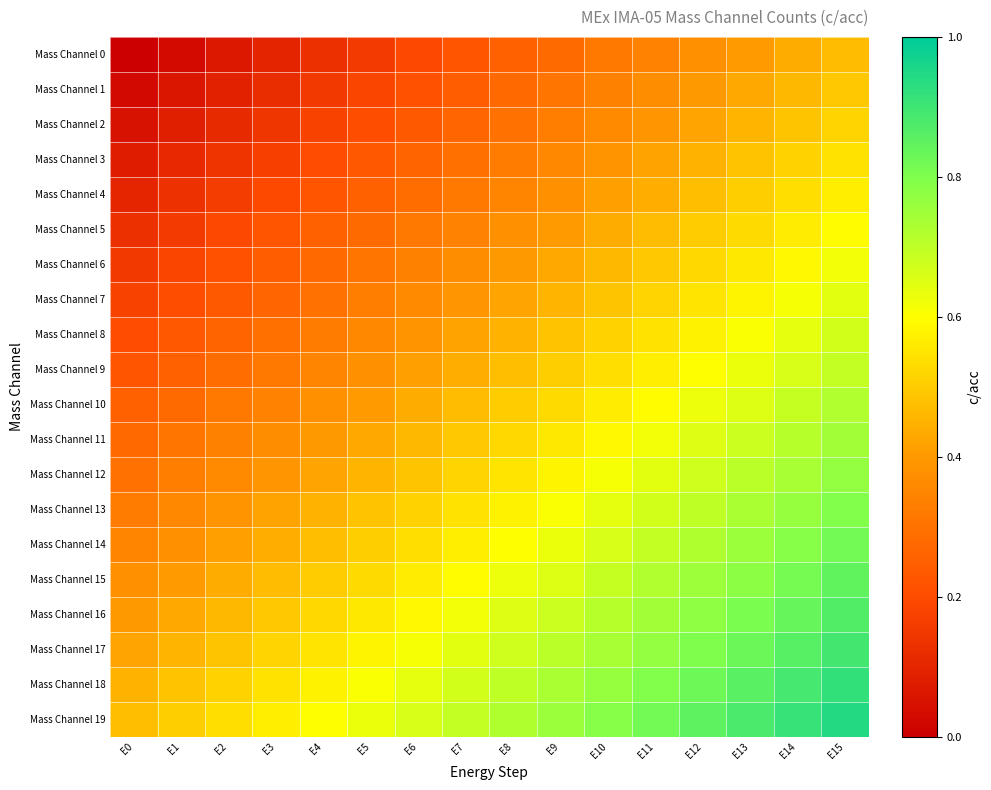

Reading right to left, what are all the values shown in this chart?

Mass Channel 0: E15=0.5	E14=0.4	E13=0.4	E12=0.4	E11=0.3	E10=0.3	E9=0.3	E8=0.2	E7=0.2	E6=0.2	E5=0.2	E4=0.1	E3=0.1	E2=0.1	E1=0.0	E0=0.0
Mass Channel 1: E15=0.5	E14=0.5	E13=0.4	E12=0.4	E11=0.4	E10=0.3	E9=0.3	E8=0.3	E7=0.2	E6=0.2	E5=0.2	E4=0.1	E3=0.1	E2=0.1	E1=0.1	E0=0.0
Mass Channel 2: E15=0.5	E14=0.5	E13=0.5	E12=0.4	E11=0.4	E10=0.4	E9=0.3	E8=0.3	E7=0.3	E6=0.2	E5=0.2	E4=0.2	E3=0.1	E2=0.1	E1=0.1	E0=0.1
Mass Channel 3: E15=0.5	E14=0.5	E13=0.5	E12=0.5	E11=0.4	E10=0.4	E9=0.4	E8=0.3	E7=0.3	E6=0.3	E5=0.2	E4=0.2	E3=0.2	E2=0.1	E1=0.1	E0=0.1
Mass Channel 4: E15=0.6	E14=0.5	E13=0.5	E12=0.5	E11=0.4	E10=0.4	E9=0.4	E8=0.3	E7=0.3	E6=0.3	E5=0.3	E4=0.2	E3=0.2	E2=0.2	E1=0.1	E0=0.1
Mass Channel 5: E15=0.6	E14=0.6	E13=0.5	E12=0.5	E11=0.5	E10=0.4	E9=0.4	E8=0.4	E7=0.3	E6=0.3	E5=0.3	E4=0.2	E3=0.2	E2=0.2	E1=0.2	E0=0.1
Mass Channel 6: E15=0.6	E14=0.6	E13=0.6	E12=0.5	E11=0.5	E10=0.5	E9=0.4	E8=0.4	E7=0.4	E6=0.3	E5=0.3	E4=0.3	E3=0.2	E2=0.2	E1=0.2	E0=0.1
Mass Channel 7: E15=0.6	E14=0.6	E13=0.6	E12=0.6	E11=0.5	E10=0.5	E9=0.5	E8=0.4	E7=0.4	E6=0.4	E5=0.3	E4=0.3	E3=0.3	E2=0.2	E1=0.2	E0=0.2
Mass Channel 8: E15=0.7	E14=0.6	E13=0.6	E12=0.6	E11=0.5	E10=0.5	E9=0.5	E8=0.5	E7=0.4	E6=0.4	E5=0.4	E4=0.3	E3=0.3	E2=0.3	E1=0.2	E0=0.2
Mass Channel 9: E15=0.7	E14=0.7	E13=0.6	E12=0.6	E11=0.6	E10=0.5	E9=0.5	E8=0.5	E7=0.4	E6=0.4	E5=0.4	E4=0.3	E3=0.3	E2=0.3	E1=0.3	E0=0.2
Mass Channel 10: E15=0.7	E14=0.7	E13=0.7	E12=0.6	E11=0.6	E10=0.6	E9=0.5	E8=0.5	E7=0.5	E6=0.4	E5=0.4	E4=0.4	E3=0.3	E2=0.3	E1=0.3	E0=0.2
Mass Channel 11: E15=0.7	E14=0.7	E13=0.7	E12=0.7	E11=0.6	E10=0.6	E9=0.6	E8=0.5	E7=0.5	E6=0.5	E5=0.4	E4=0.4	E3=0.4	E2=0.3	E1=0.3	E0=0.3
Mass Channel 12: E15=0.8	E14=0.7	E13=0.7	E12=0.7	E11=0.6	E10=0.6	E9=0.6	E8=0.6	E7=0.5	E6=0.5	E5=0.5	E4=0.4	E3=0.4	E2=0.4	E1=0.3	E0=0.3
Mass Channel 13: E15=0.8	E14=0.8	E13=0.7	E12=0.7	E11=0.7	E10=0.6	E9=0.6	E8=0.6	E7=0.5	E6=0.5	E5=0.5	E4=0.5	E3=0.4	E2=0.4	E1=0.4	E0=0.3
Mass Channel 14: E15=0.8	E14=0.8	E13=0.8	E12=0.7	E11=0.7	E10=0.7	E9=0.6	E8=0.6	E7=0.6	E6=0.5	E5=0.5	E4=0.5	E3=0.4	E2=0.4	E1=0.4	E0=0.3
Mass Channel 15: E15=0.8	E14=0.8	E13=0.8	E12=0.8	E11=0.7	E10=0.7	E9=0.7	E8=0.6	E7=0.6	E6=0.6	E5=0.5	E4=0.5	E3=0.5	E2=0.4	E1=0.4	E0=0.4
Mass Channel 16: E15=0.9	E14=0.8	E13=0.8	E12=0.8	E11=0.7	E10=0.7	E9=0.7	E8=0.7	E7=0.6	E6=0.6	E5=0.6	E4=0.5	E3=0.5	E2=0.5	E1=0.4	E0=0.4
Mass Channel 17: E15=0.9	E14=0.9	E13=0.8	E12=0.8	E11=0.8	E10=0.7	E9=0.7	E8=0.7	E7=0.6	E6=0.6	E5=0.6	E4=0.6	E3=0.5	E2=0.5	E1=0.5	E0=0.4
Mass Channel 18: E15=0.9	E14=0.9	E13=0.9	E12=0.8	E11=0.8	E10=0.8	E9=0.7	E8=0.7	E7=0.7	E6=0.6	E5=0.6	E4=0.6	E3=0.5	E2=0.5	E1=0.5	E0=0.5
Mass Channel 19: E15=0.9	E14=0.9	E13=0.9	E12=0.8	E11=0.8	E10=0.8	E9=0.8	E8=0.7	E7=0.7	E6=0.7	E5=0.6	E4=0.6	E3=0.6	E2=0.5	E1=0.5	E0=0.5